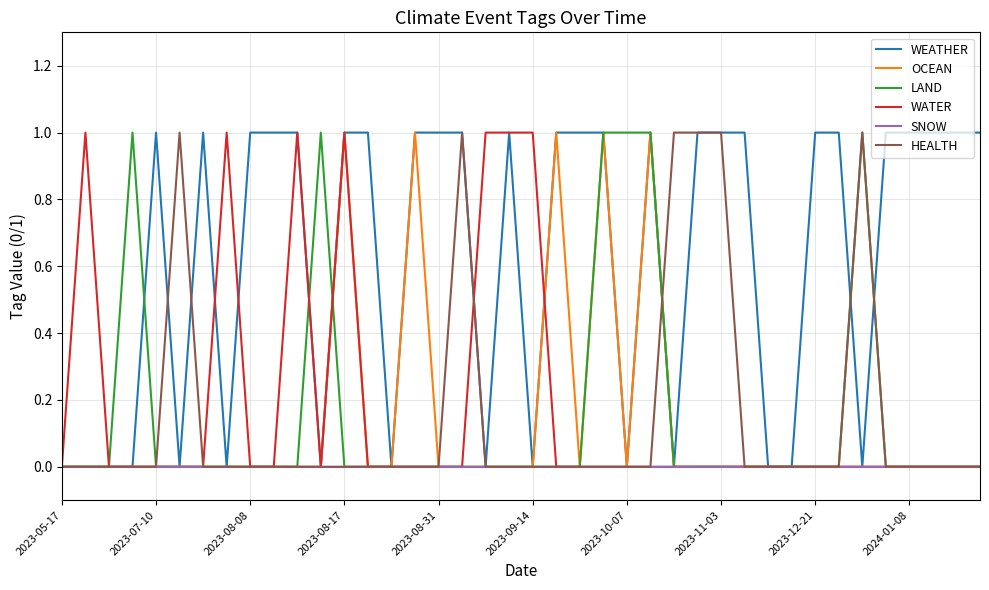

Which series has the largest total across all categories?

WEATHER